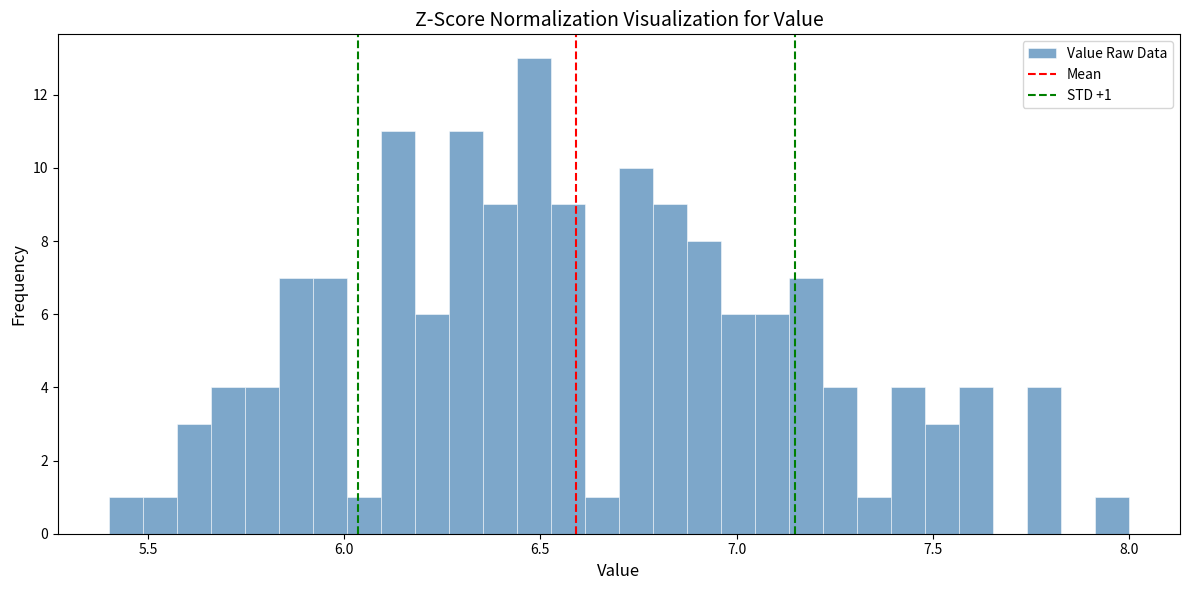

Around what value on the x-axis is the tallest bar? Give the approximate position of its centre, as read against the axis.

6.50